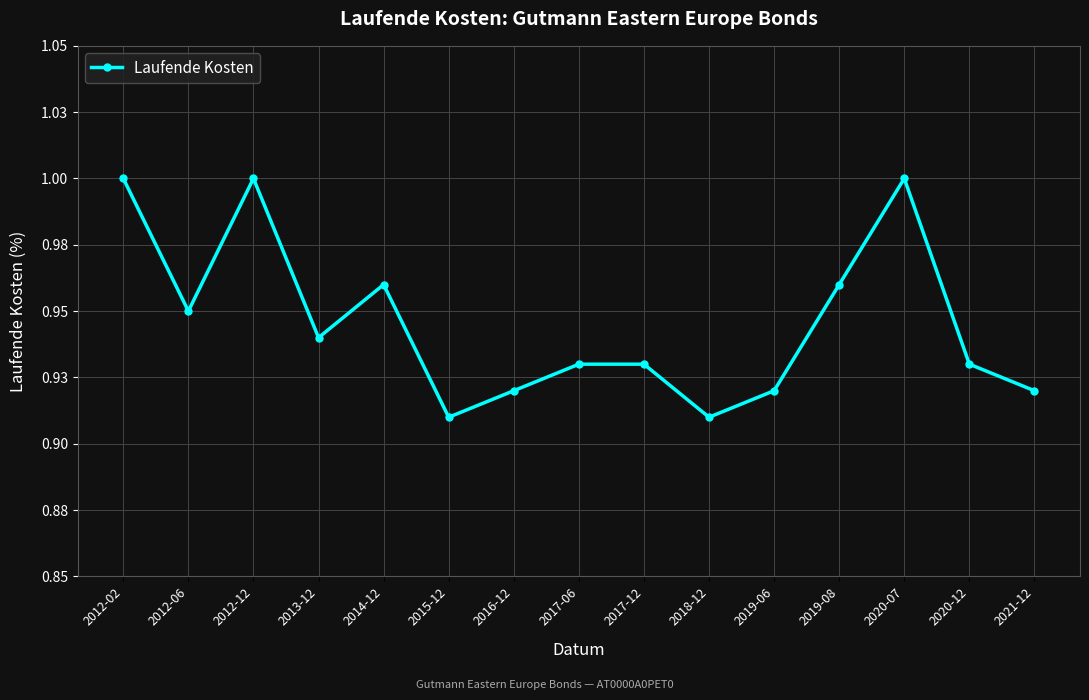

Is this an area chart (filled region under the line)?

No